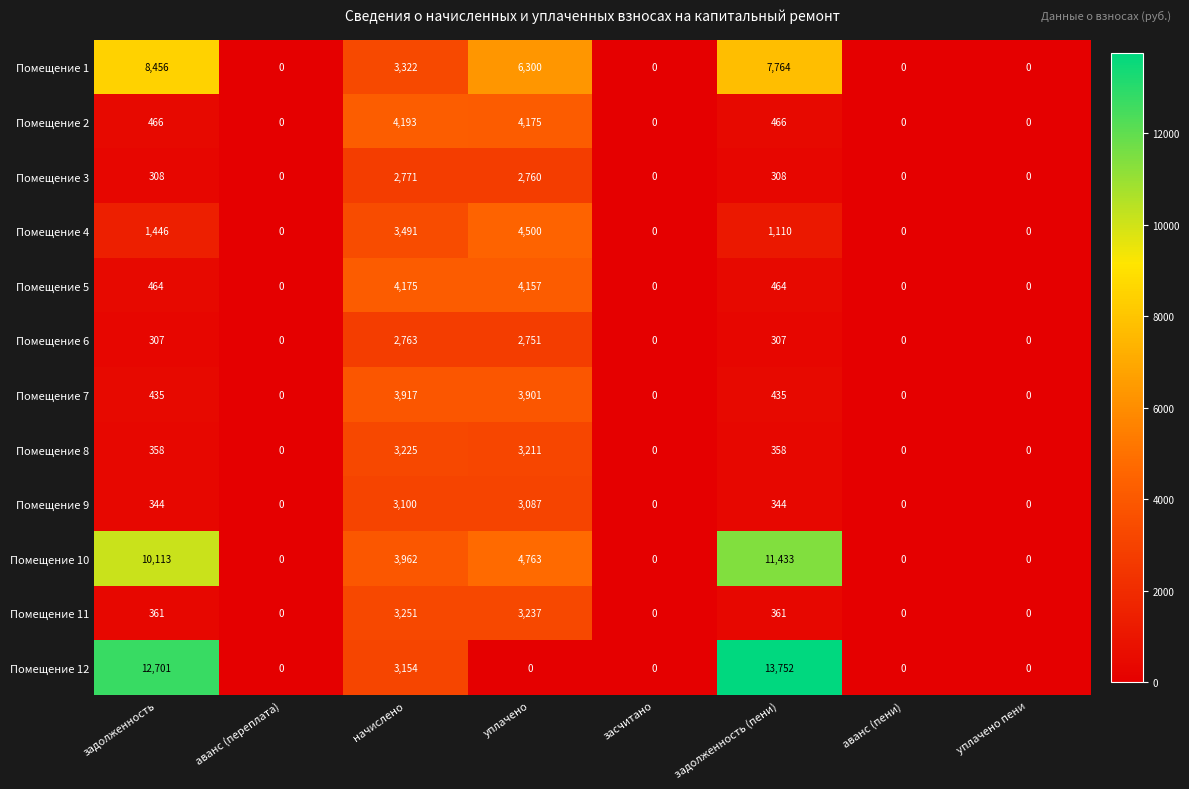

Rank the series by their maximum value, from highest to lowest.

Помещение 12, Помещение 10, Помещение 1, Помещение 4, Помещение 2, Помещение 5, Помещение 7, Помещение 11, Помещение 8, Помещение 9, Помещение 3, Помещение 6